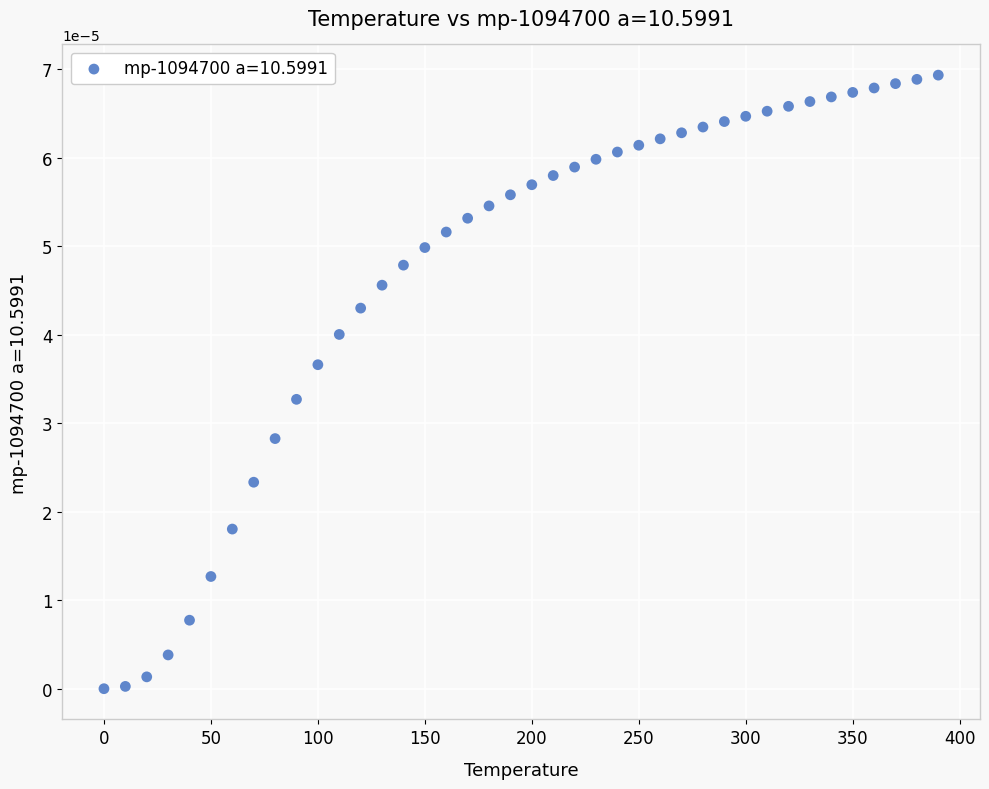

What is the range of X values (max minus min)?

390.0